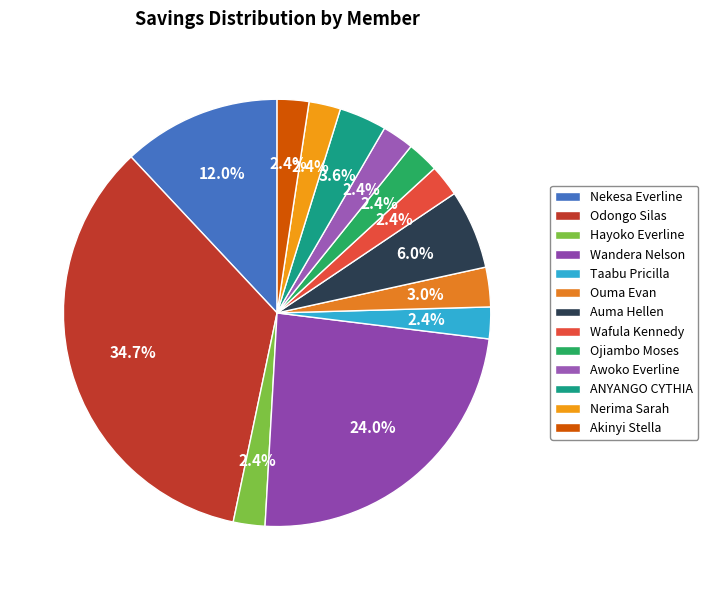

Between Wafula Kennedy and Odongo Silas, which is larger?

Odongo Silas